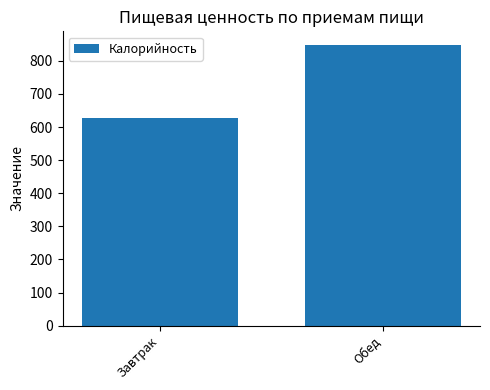

Reading left to right, transcribe all the data shown in this chart.

626.1	846.7